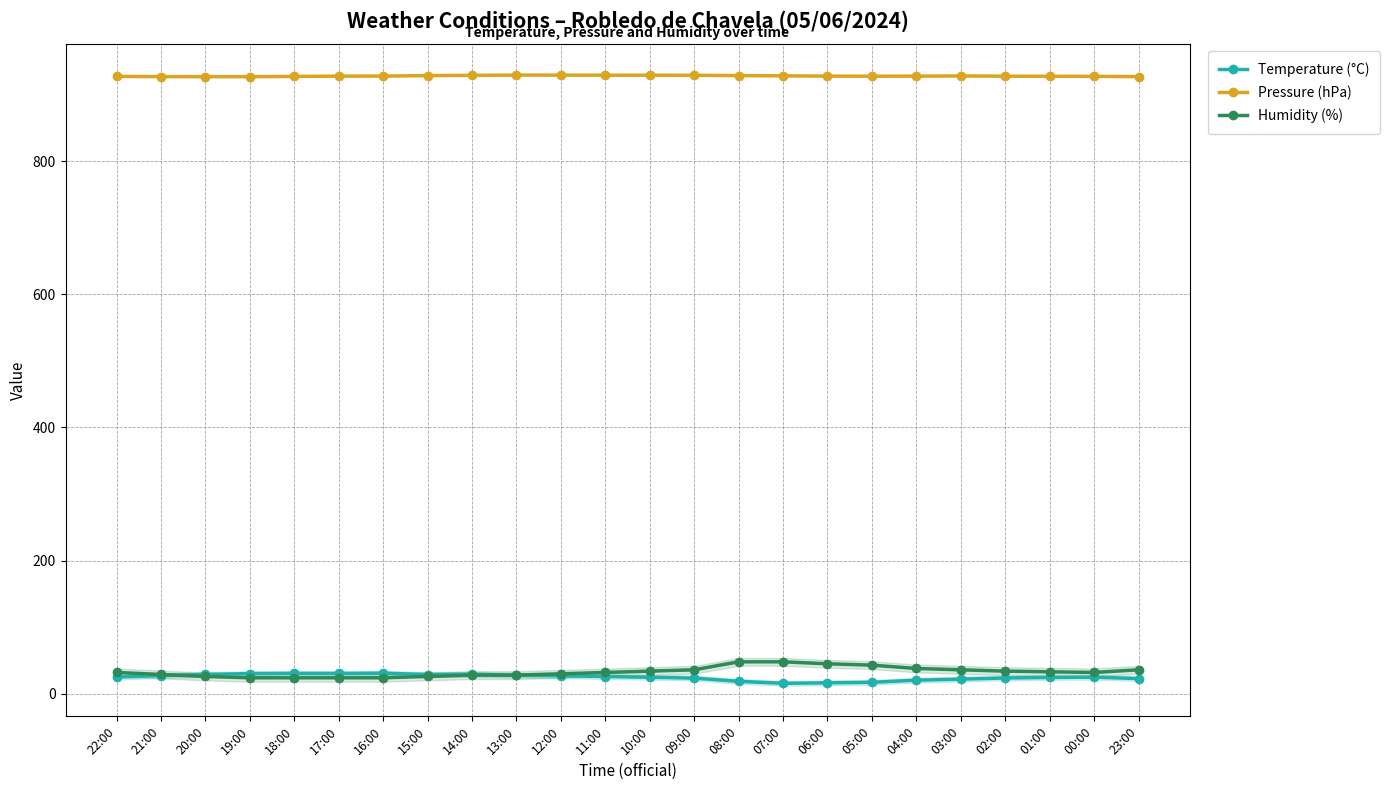

Rank the series at 00:00 from lowest to highest value.

Temperature (°C), Humidity (%), Pressure (hPa)